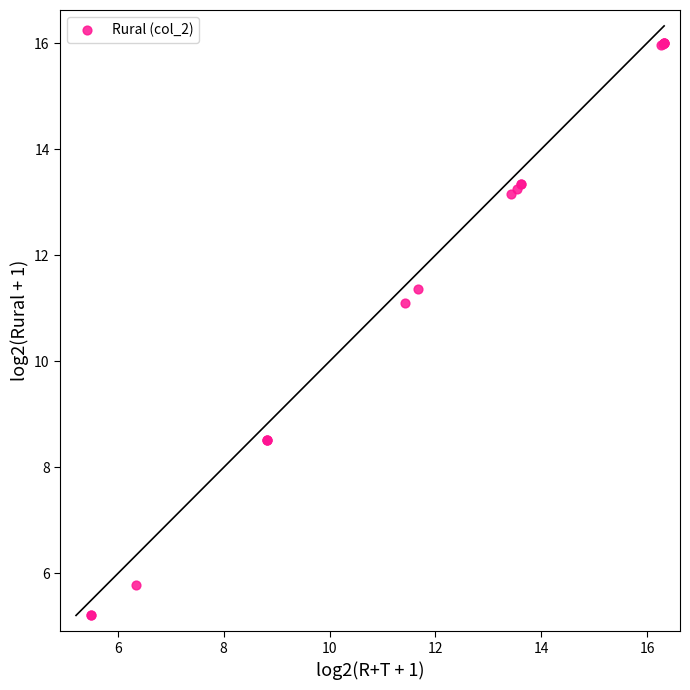

What Y value in the scatter plot is closest to 10?

11.1